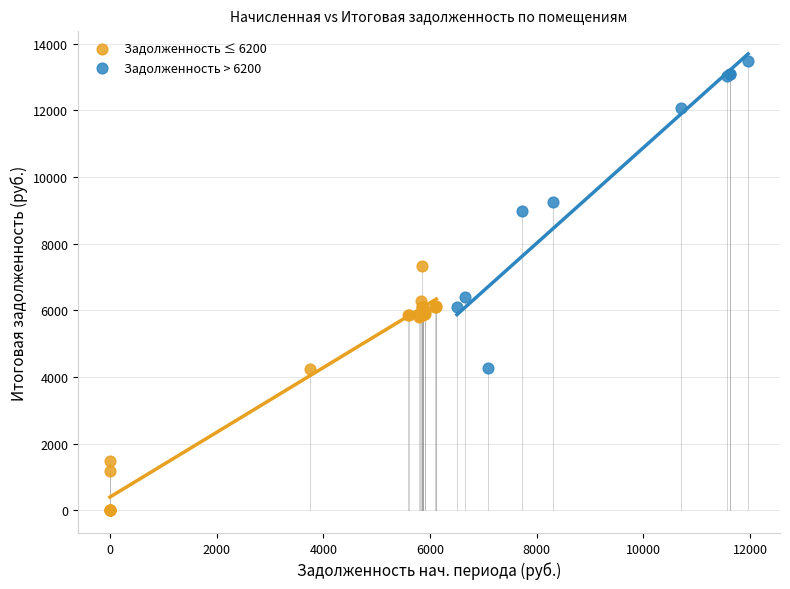

What are all the series names shown in the legend?

Задолженность ≤ 6200, Задолженность > 6200